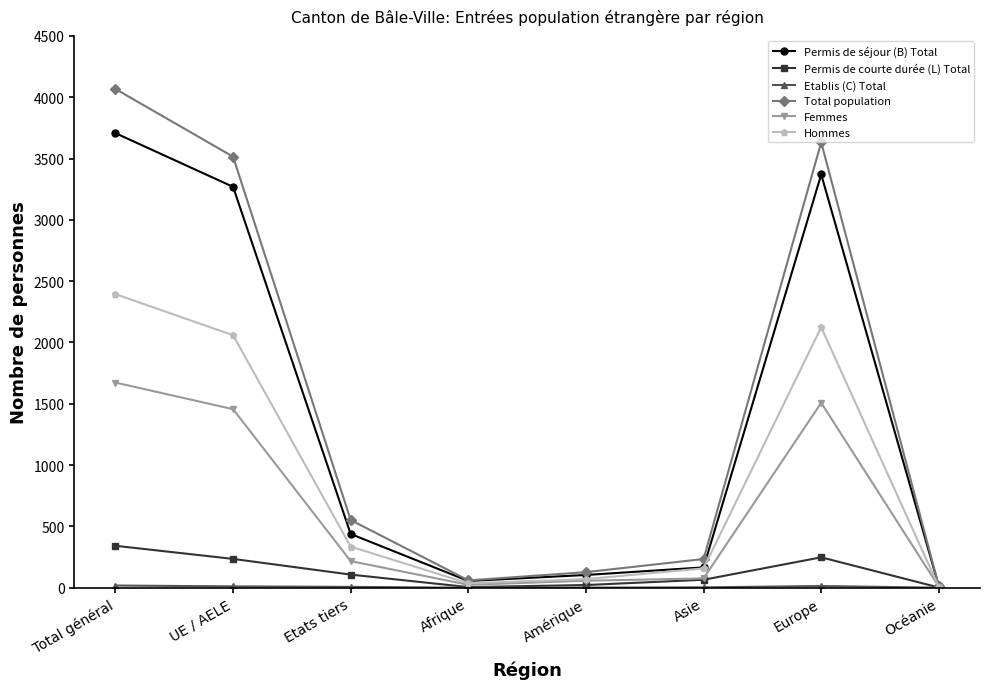

Which series has the largest total across all categories?

Total population